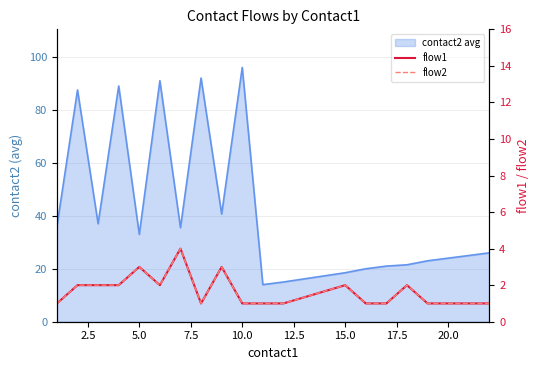

True or false: flow1 has more than 1 interior local peaks.

True